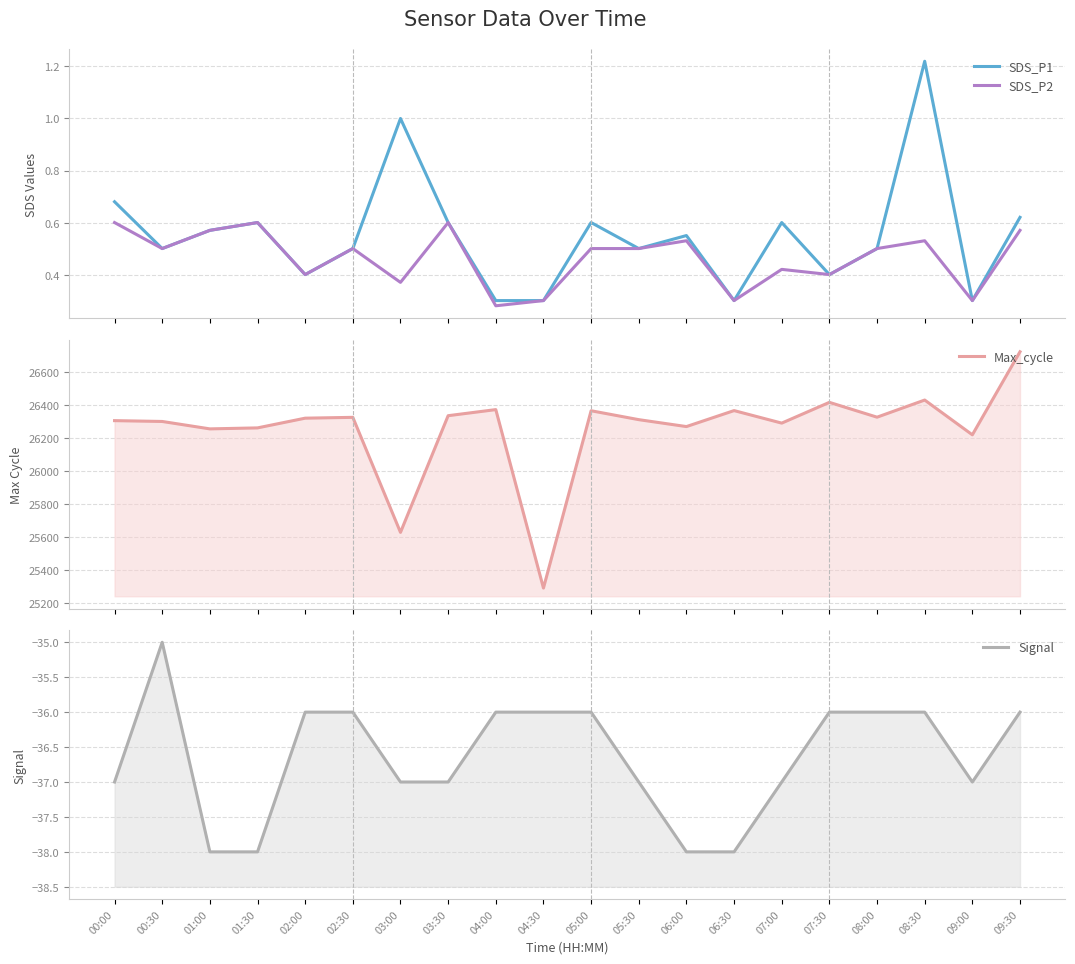

Between 09:30 and 03:30, which is larger?

09:30